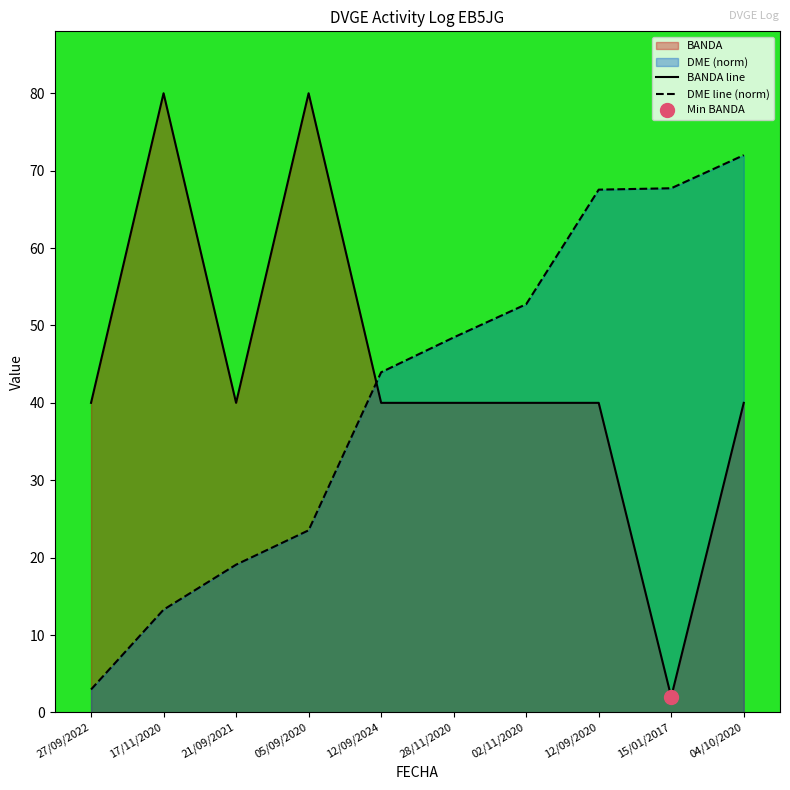

Between which two adjacent categories do DME line (norm) and BANDA line first intersect?

05/09/2020 and 12/09/2024